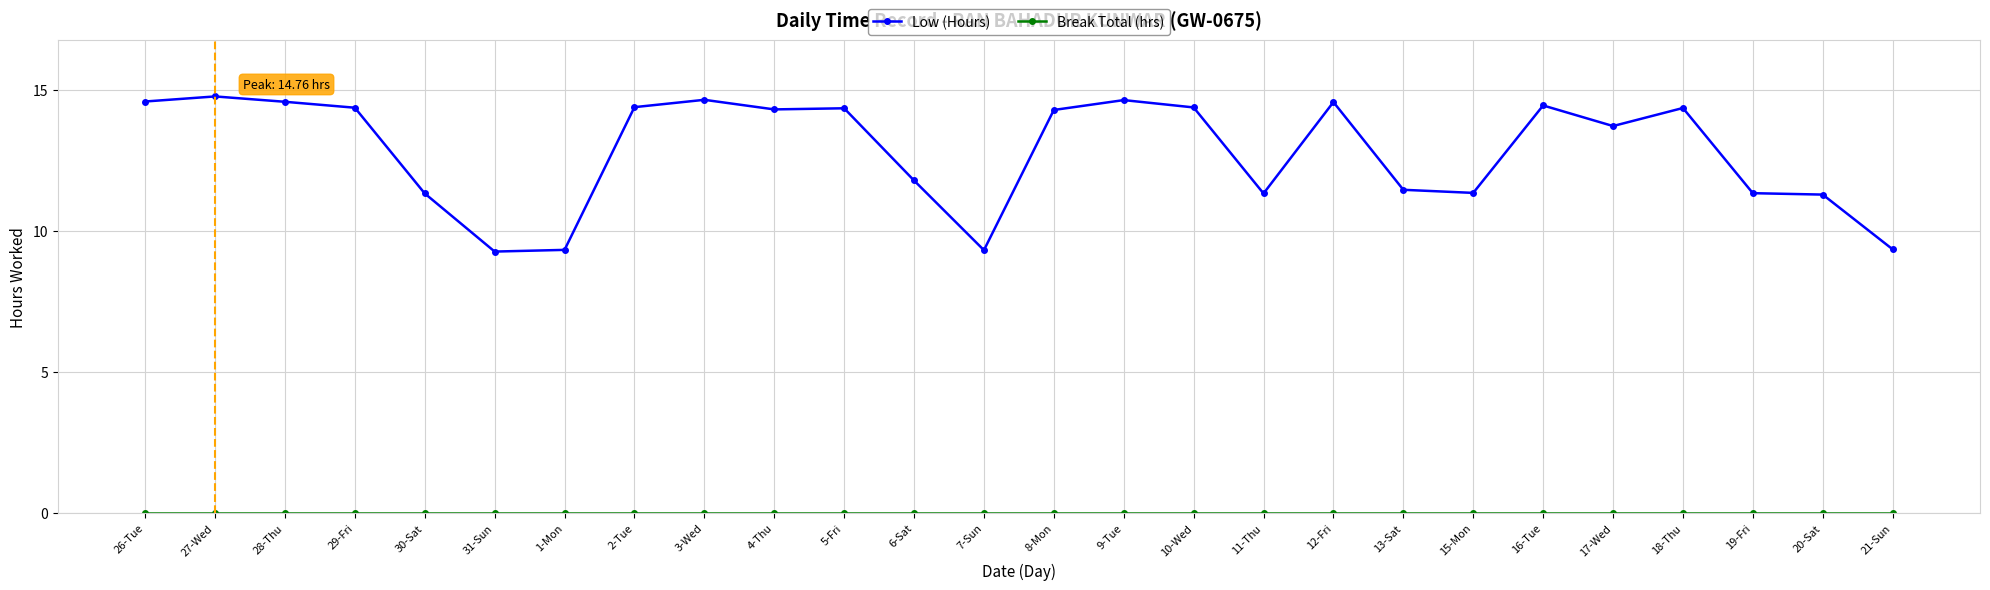

How many data points in Low (Hours) are above 14?

14